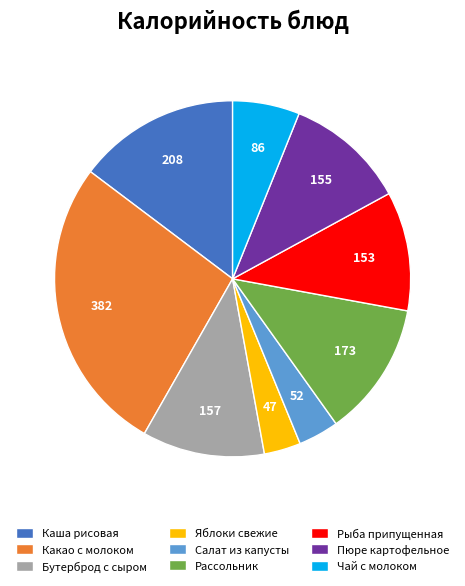

True or false: Рыба припущенная accounts for 11% of the total.

True